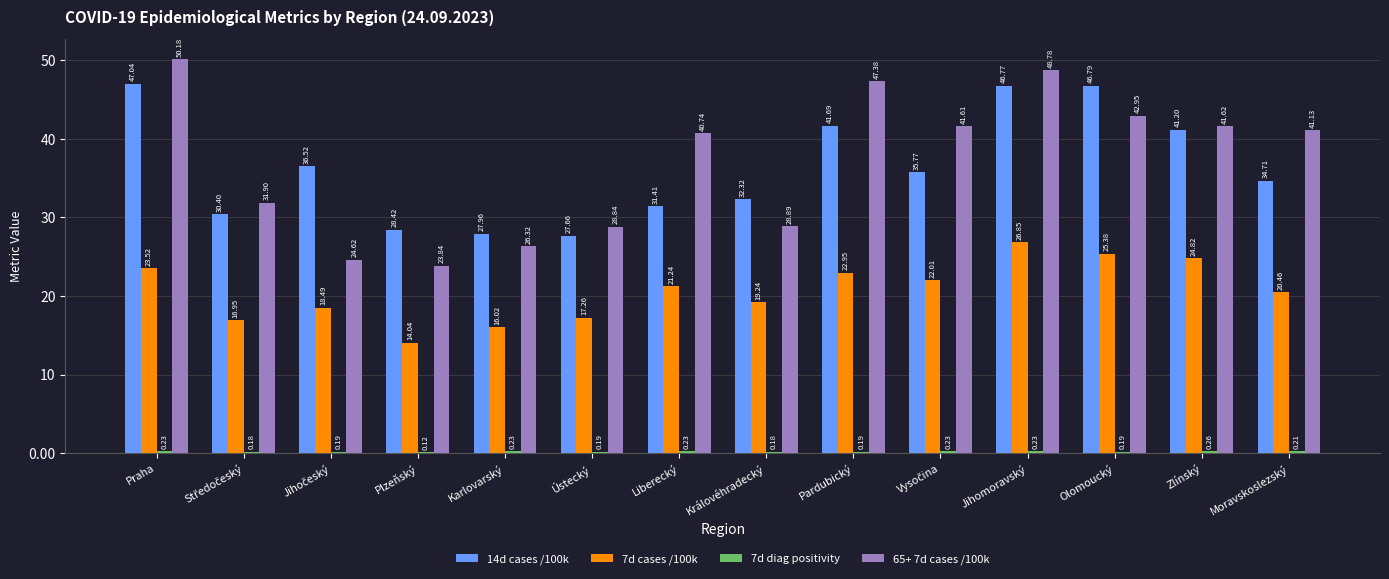

At which category is the sum across all series the highest?

Jihomoravský